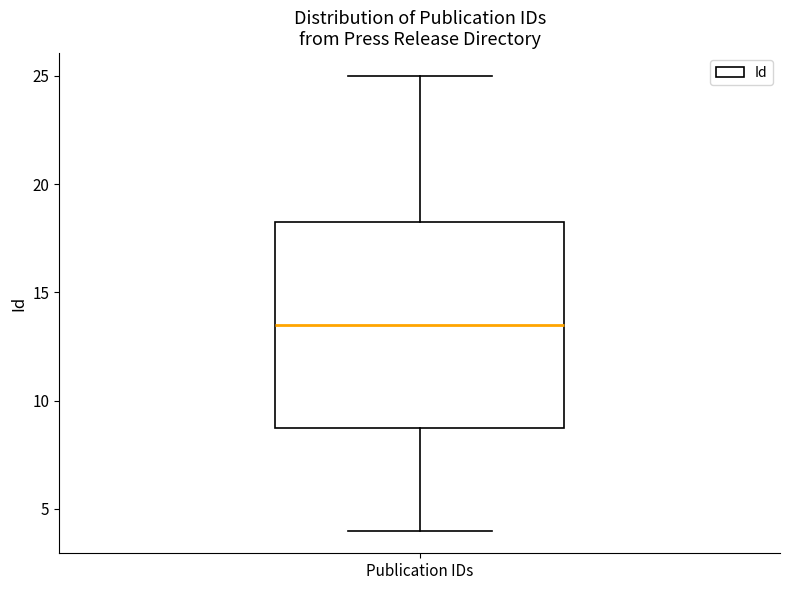

Transcribe this box plot: give where the median line is, the range the box spans, and where the two whiskers end, as read against the y-axis. The values are not printed on the chart, so give them approximately, as read against the axis.

median 13.5, box 9.0 to 18.5, whiskers 4.0 to 25.0